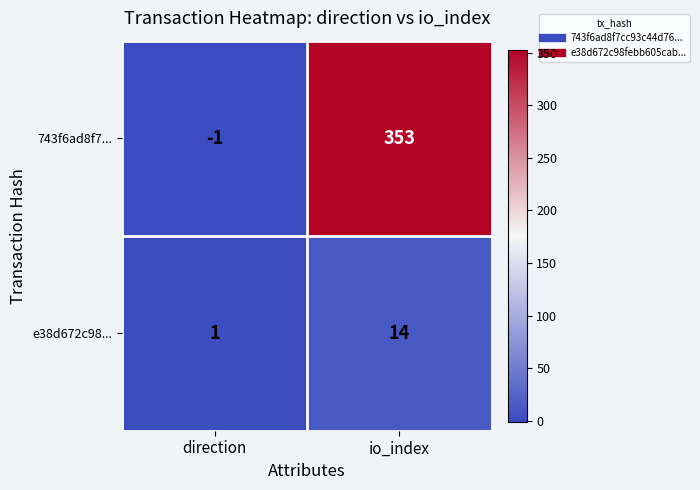

At which category does the chart reach its peak across all series?

io_index